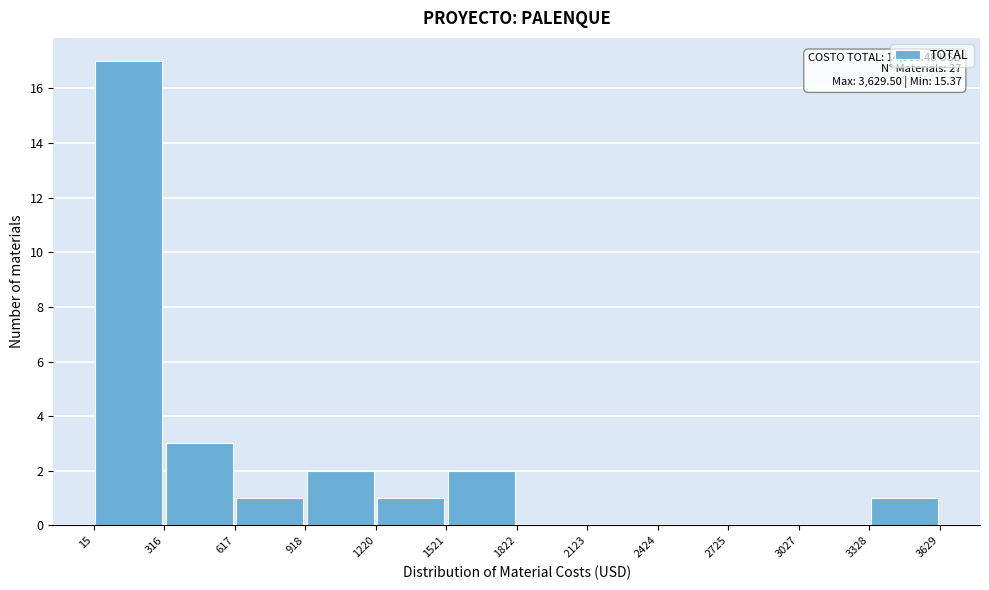

Over which range of the x-axis is the bar tallest?

15 to 316